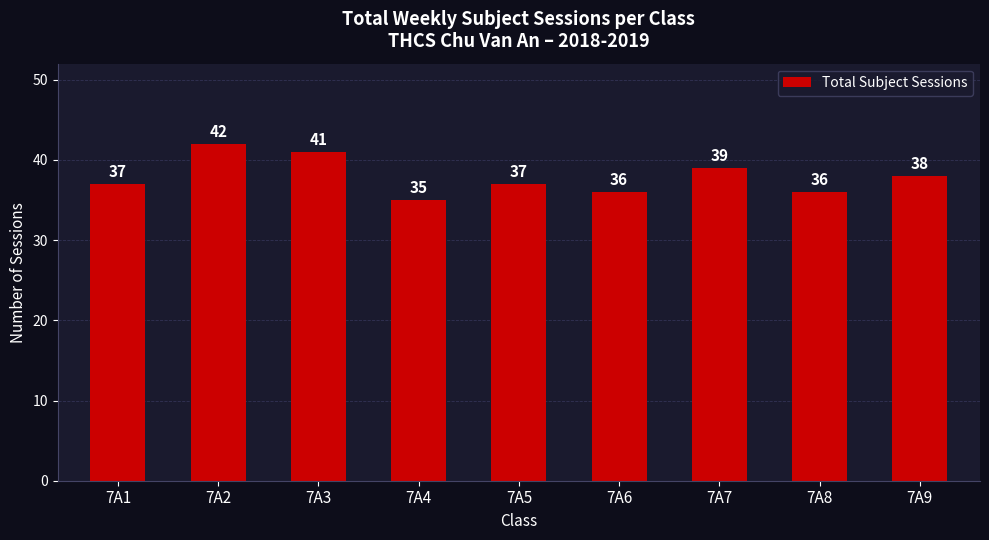

Count the values in the range 36 to 39.

6